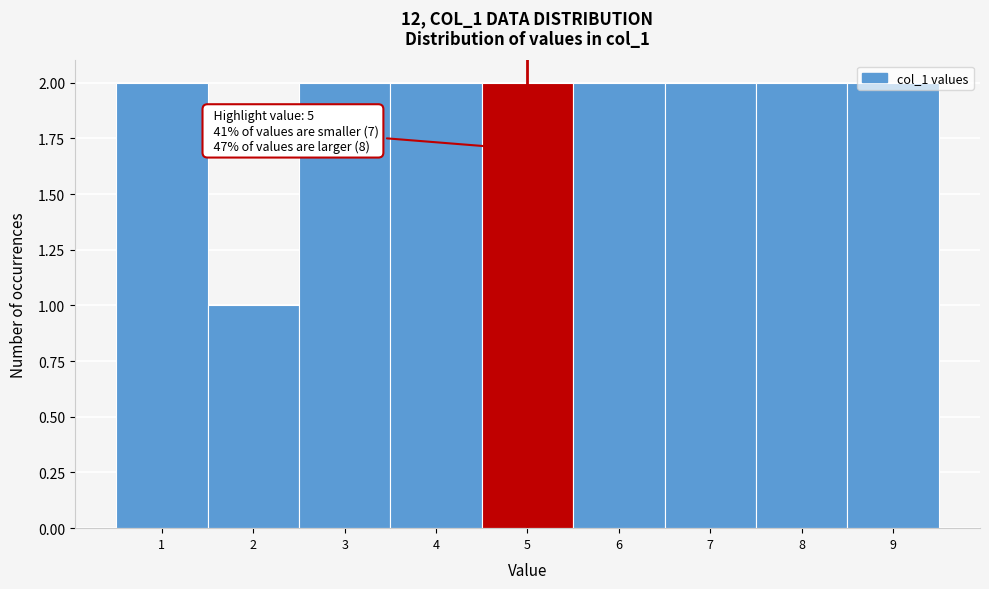

What is the value of the 7th bar from the left?

2